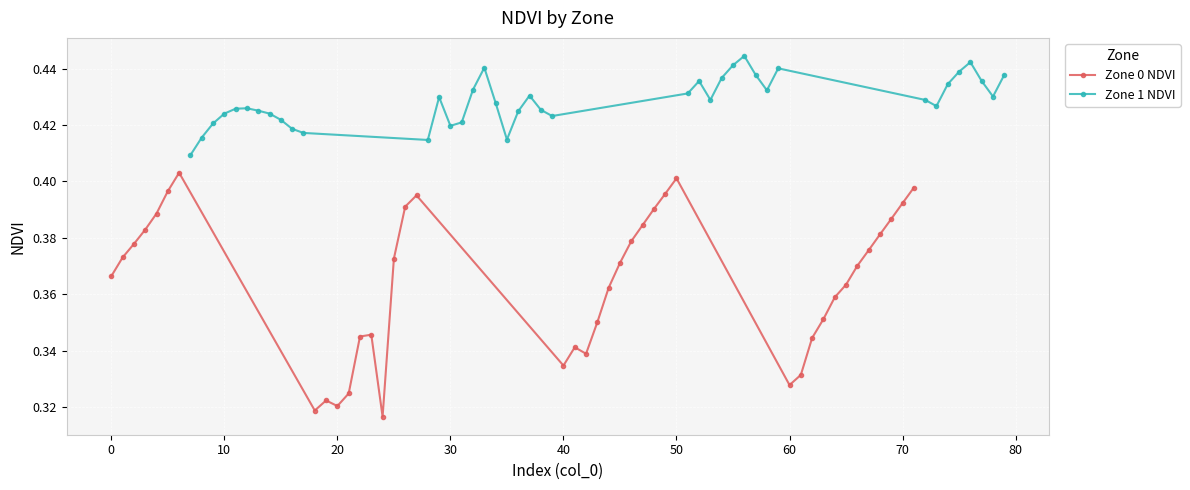

What is the approximate value of Zone 0 NDVI at 13?

0.3